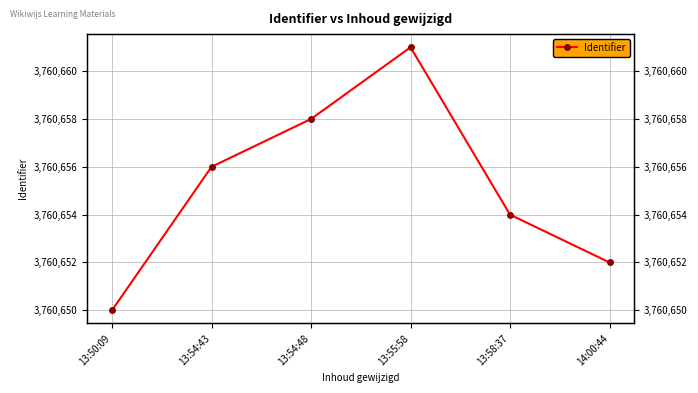

Reading left to right, what are all the values shown in this chart?

13:50:09=3760650	13:54:43=3760656	13:54:48=3760658	13:55:58=3760661	13:58:37=3760654	14:00:44=3760652